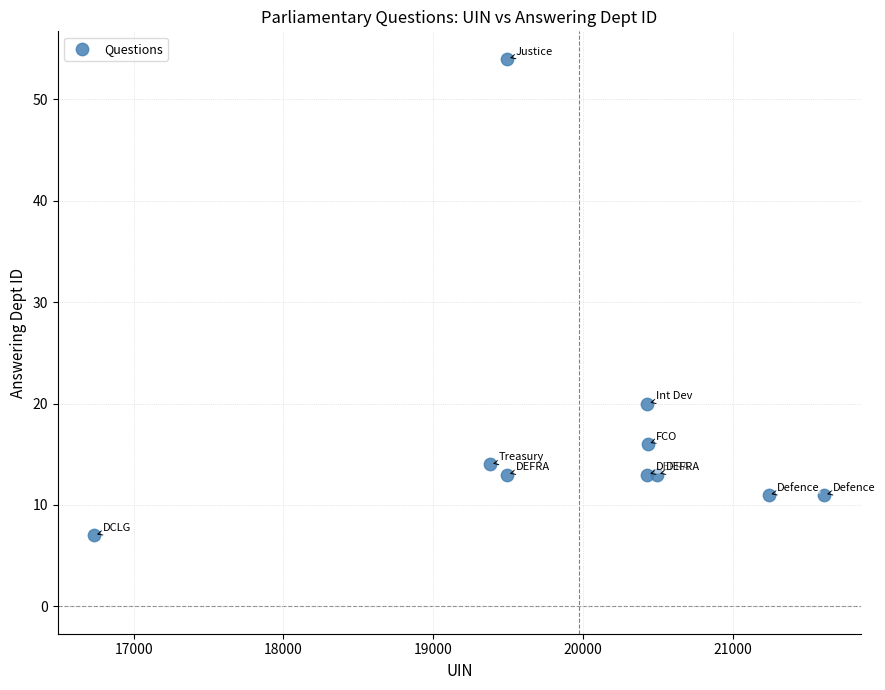

What is the average X value?

19974